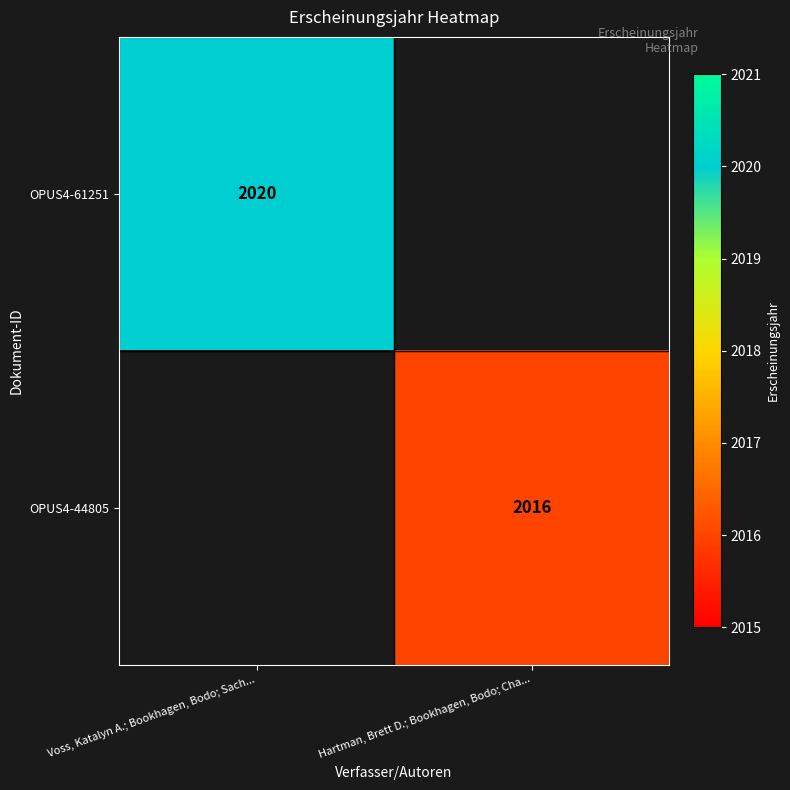

Is it true that OPUS4-61251 equals 2020 at Voss, Katalyn A.; Bookhagen, Bodo; Sach...?

True